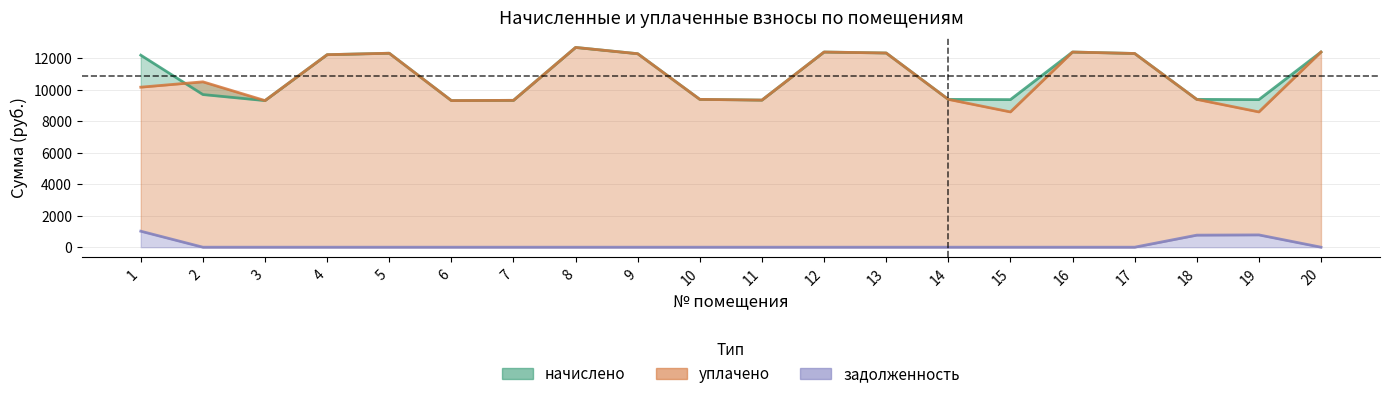

Which series has the widest spread of values?

уплачено